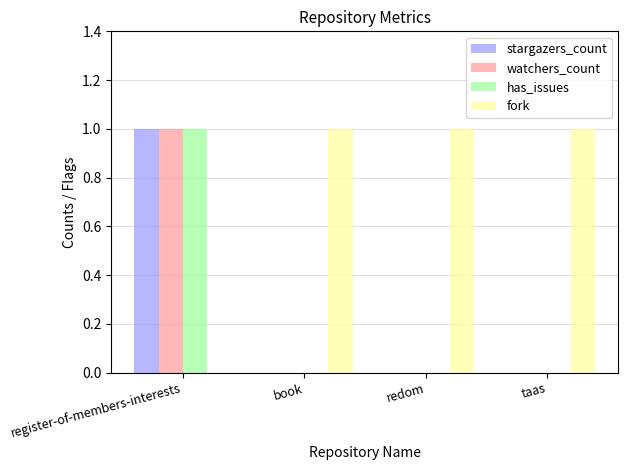

True or false: has_issues has a value of 1 at redom.

False